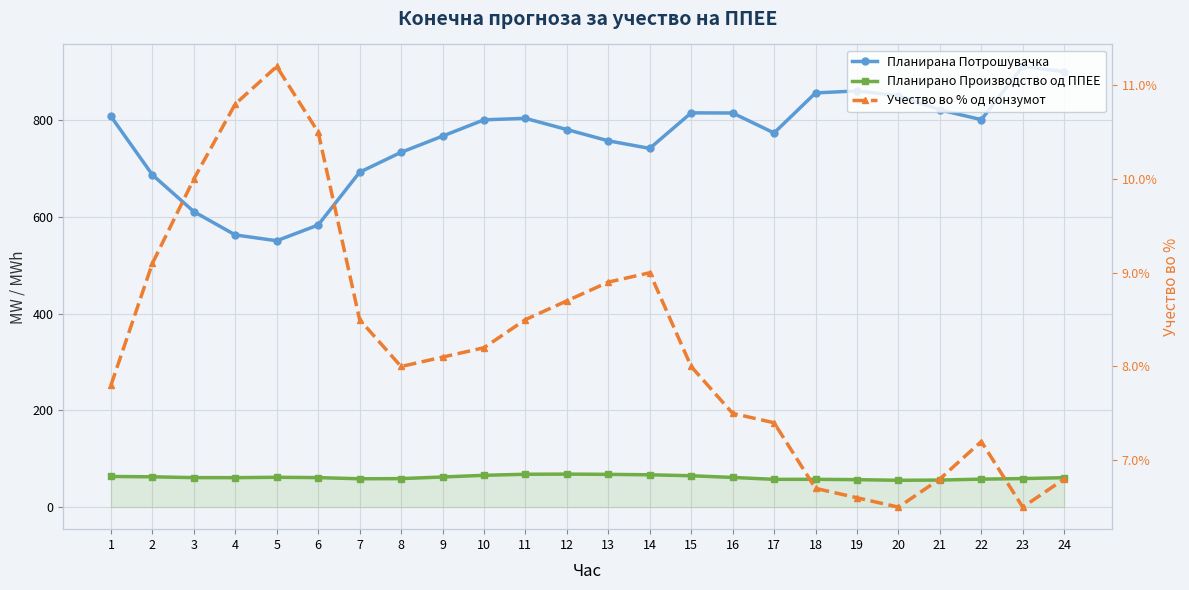

True or false: Планирано Производство од ППЕЕ and Планирана Потрошувачка cross at least once.

False